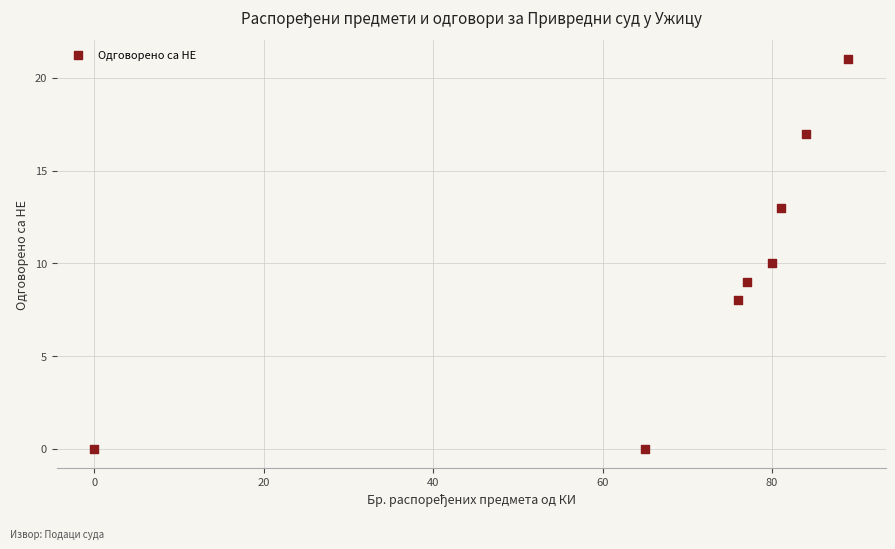

What is the average Y value?

10